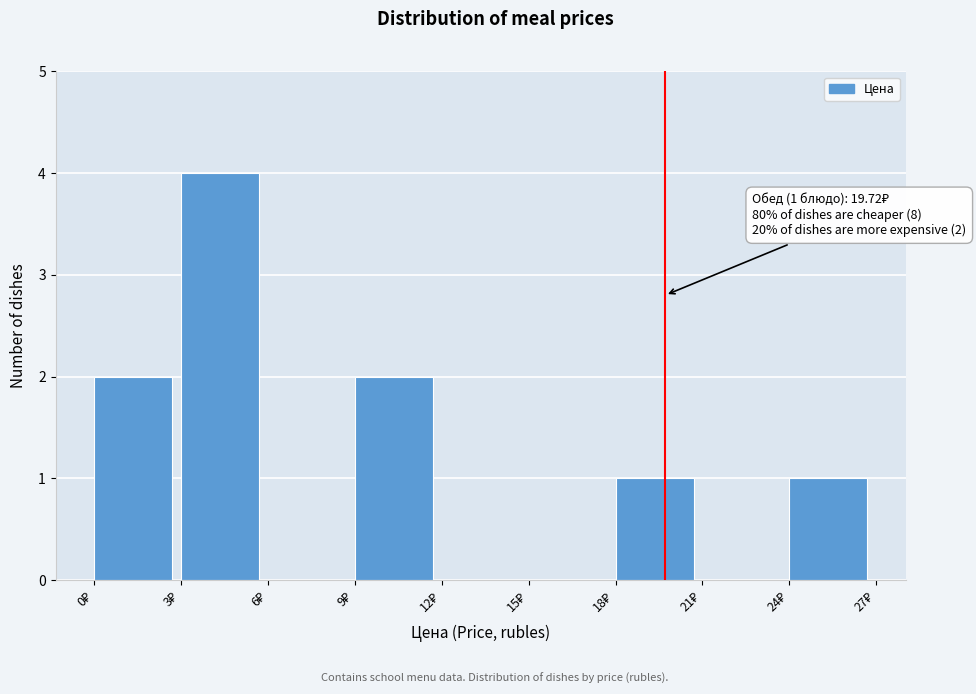

Which range on the x-axis has the tallest bar?

3 to 6